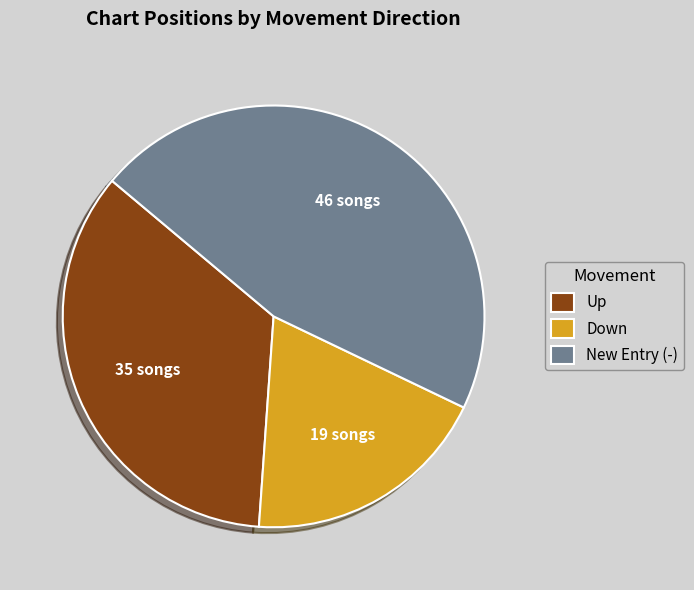

How many slices are in this pie chart?

3